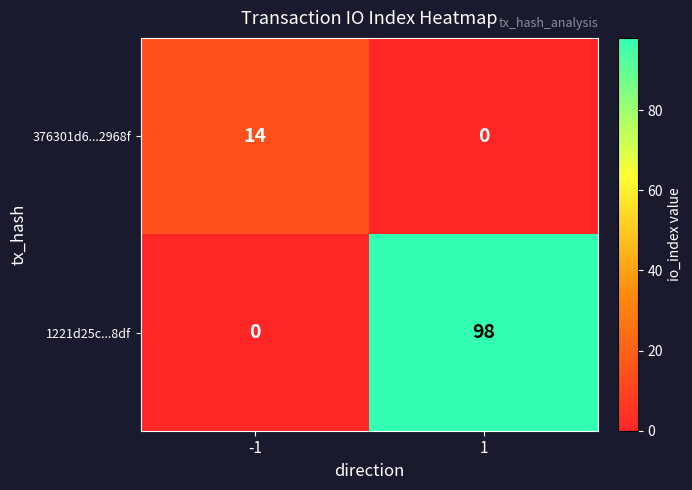

True or false: 376301d6...2968f has a value of 8 at -1.

False